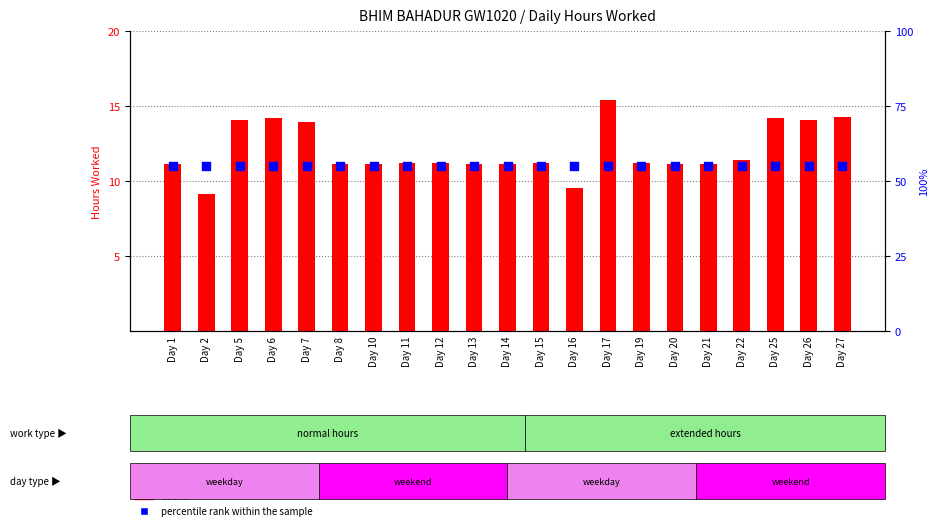

Which series has the largest total across all categories?

percentile rank within the sample